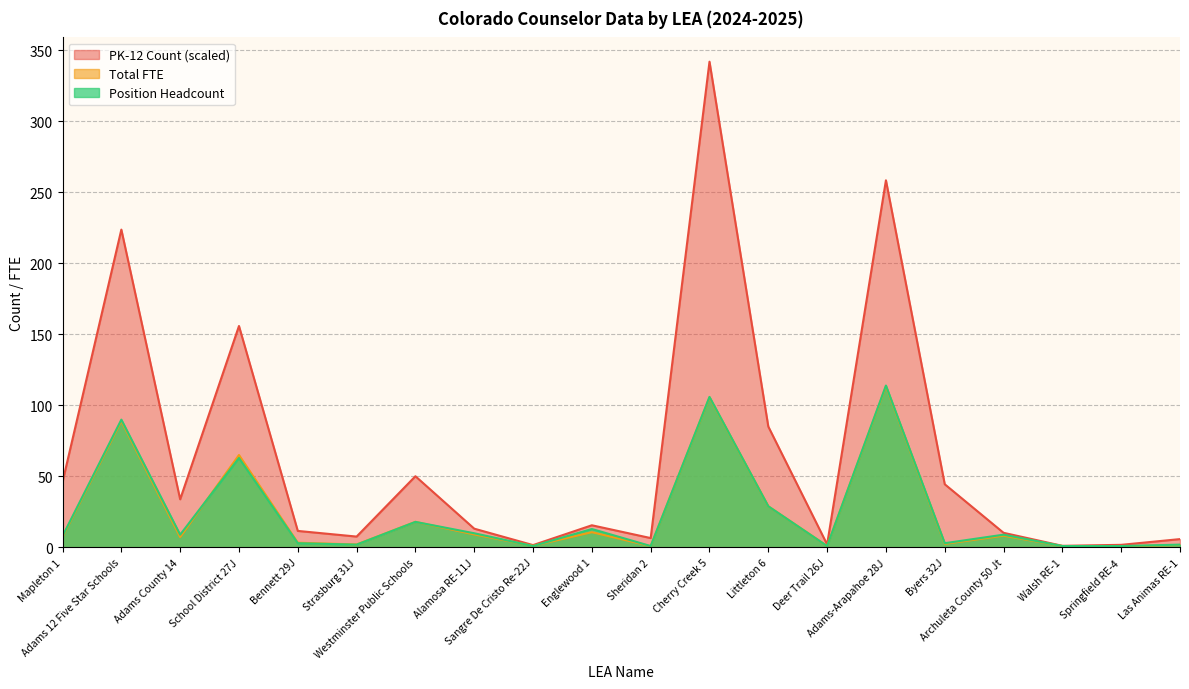

Reading left to right, what are all the values shown in this chart?

PK-12 Count: Mapleton 1=46.1	Adams 12 Five Star Schools=223.8	Adams County 14=33.9	School District 27J=155.9	Bennett 29J=11.6	Strasburg 31J=7.7	Westminster Public Schools=50.2	Alamosa RE-11J=13.2	Sangre De Cristo Re-22J=1.7	Englewood 1=15.6	Sheridan 2=6.6	Cherry Creek 5=342.0	Littleton 6=85.1	Deer Trail 26J=2.1	Adams-Arapahoe 28J=258.5	Byers 32J=44.5	Archuleta County 50 Jt=10.3	Walsh RE-1=1.1	Springfield RE-4=1.8	Las Animas RE-1=5.9
Total FTE: Mapleton 1=7.4	Adams 12 Five Star Schools=89.0	Adams County 14=7.3	School District 27J=65.1	Bennett 29J=3.3	Strasburg 31J=2.1	Westminster Public Schools=18.0	Alamosa RE-11J=9.2	Sangre De Cristo Re-22J=1.2	Englewood 1=10.7	Sheridan 2=1.0	Cherry Creek 5=105.6	Littleton 6=29.0	Deer Trail 26J=1.1	Adams-Arapahoe 28J=113.4	Byers 32J=2.5	Archuleta County 50 Jt=8.3	Walsh RE-1=1.0	Springfield RE-4=0.8	Las Animas RE-1=1.8
Position Headcount: Mapleton 1=8.0	Adams 12 Five Star Schools=90.0	Adams County 14=9.0	School District 27J=63.0	Bennett 29J=3.0	Strasburg 31J=2.0	Westminster Public Schools=18.0	Alamosa RE-11J=10.0	Sangre De Cristo Re-22J=1.0	Englewood 1=13.0	Sheridan 2=1.0	Cherry Creek 5=106.0	Littleton 6=29.0	Deer Trail 26J=1.0	Adams-Arapahoe 28J=114.0	Byers 32J=3.0	Archuleta County 50 Jt=9.0	Walsh RE-1=1.0	Springfield RE-4=1.0	Las Animas RE-1=2.0